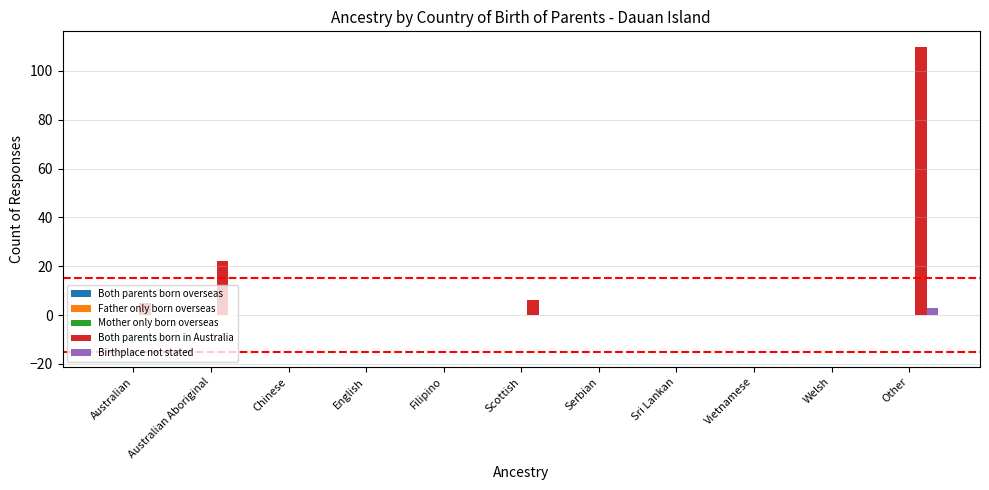

What is the sum of the Birthplace not stated values at Other and Australian Aboriginal?

3